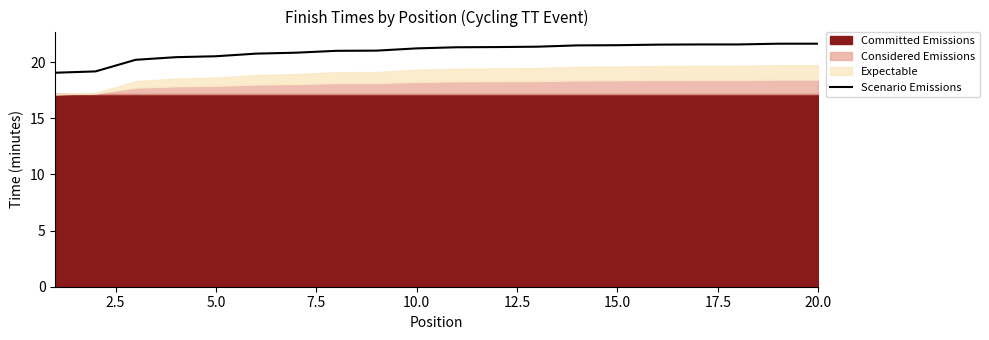

How many lines are shown in the chart?

1